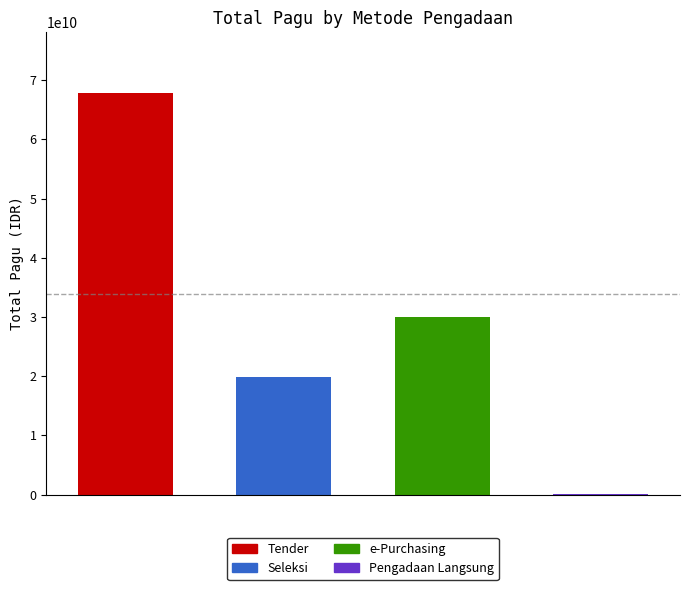

What position from the right is Seleksi?

3